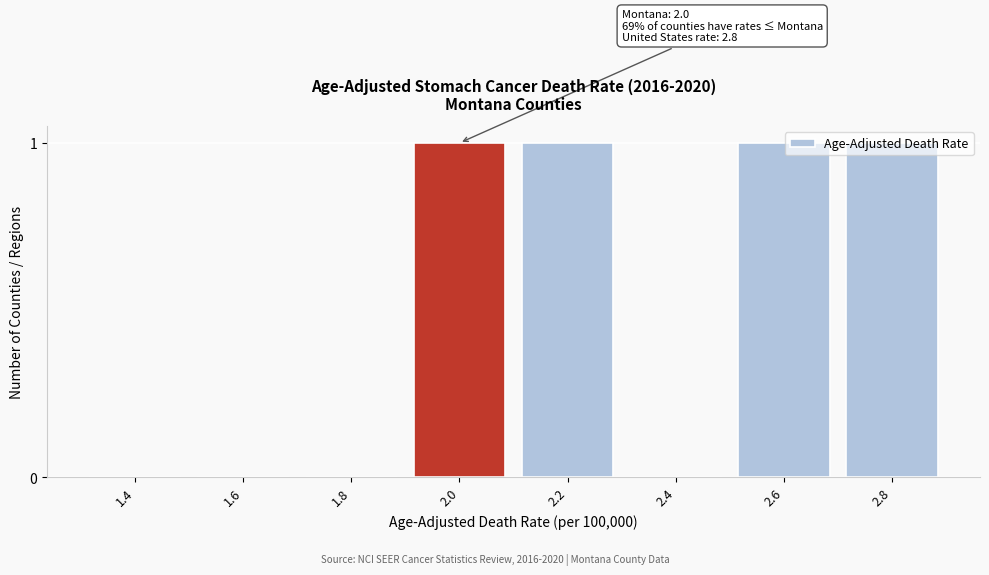

What is the sum of all values?

4